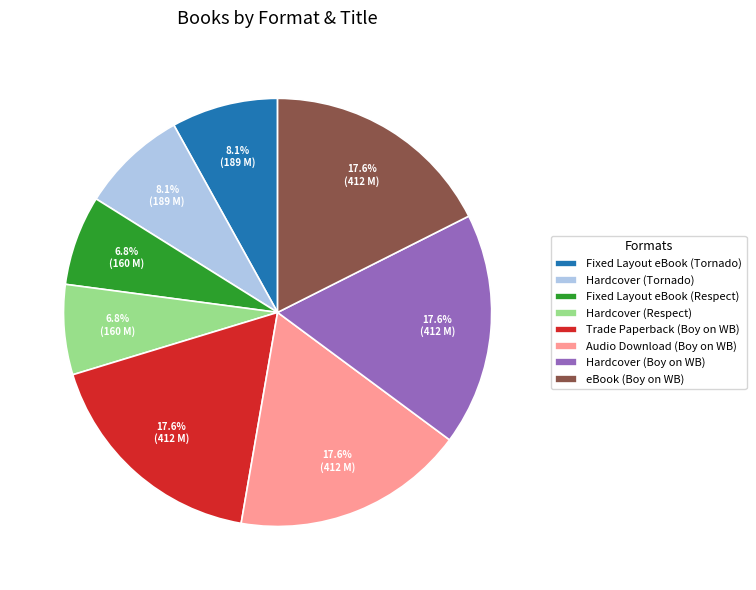

Is Hardcover (Boy on WB) the majority of the pie?

No